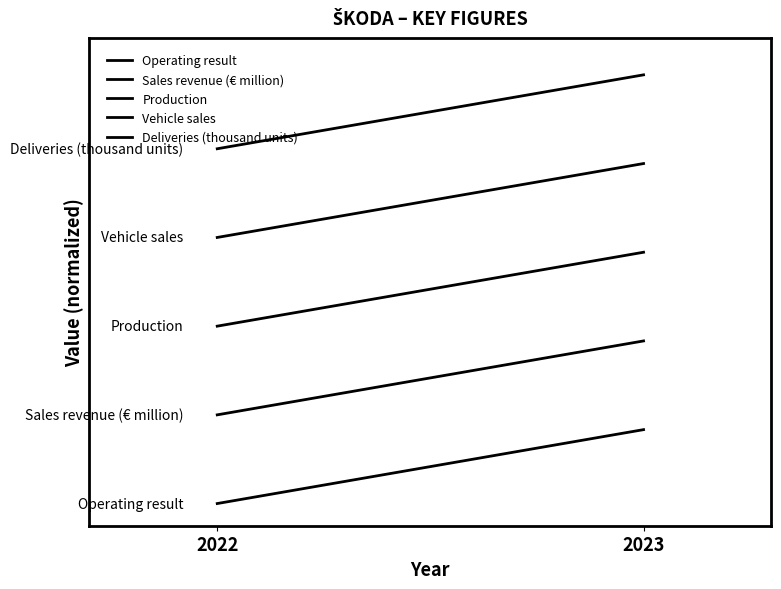

What is the difference between the maximum and minimum values in the Production series?

1.0